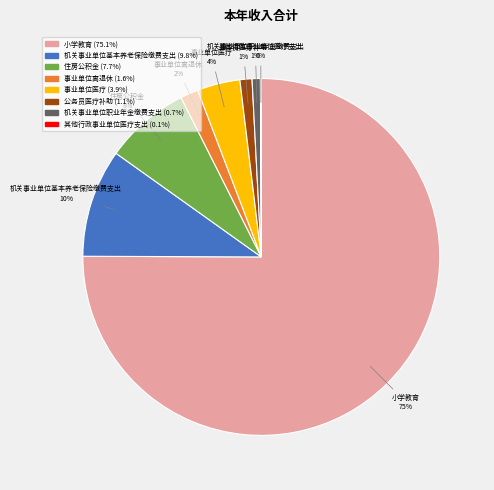

Which slice is the largest?

小学教育